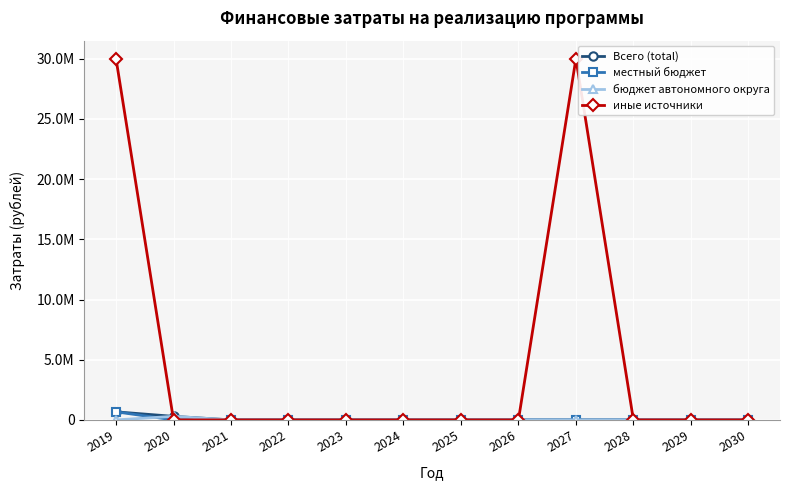

Is this an area chart (filled region under the line)?

No